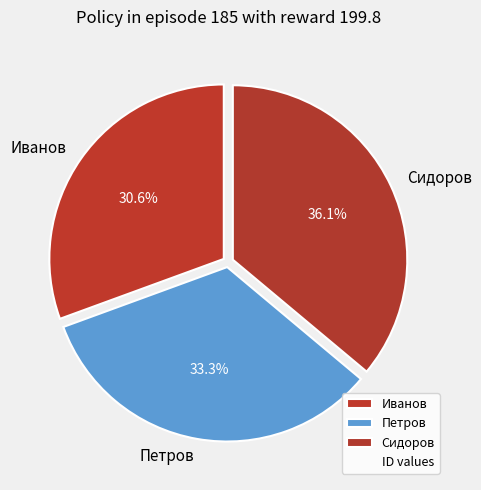

True or false: Сидоров accounts for 51% of the total.

False